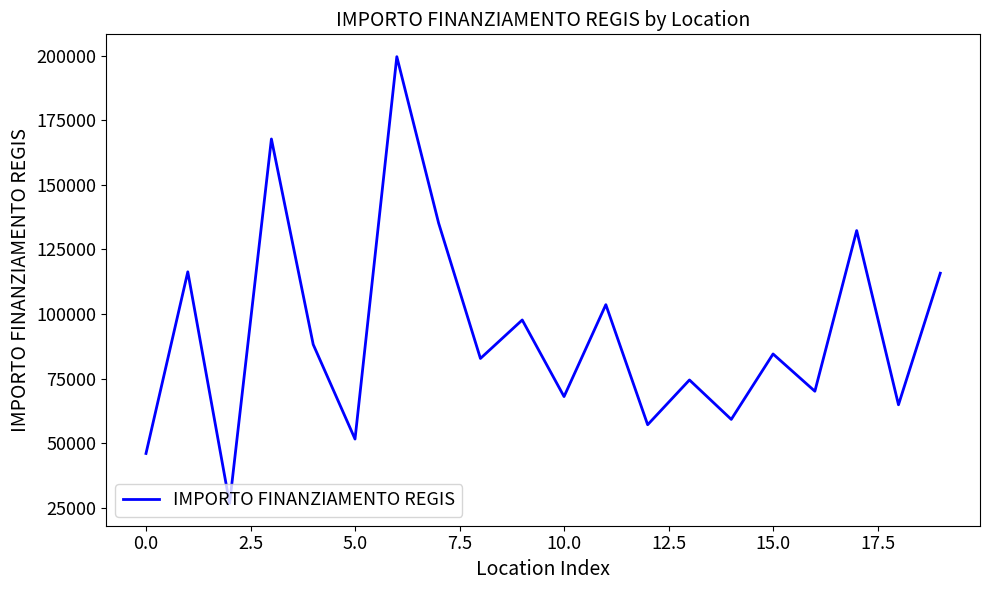

How many lines are shown in the chart?

1